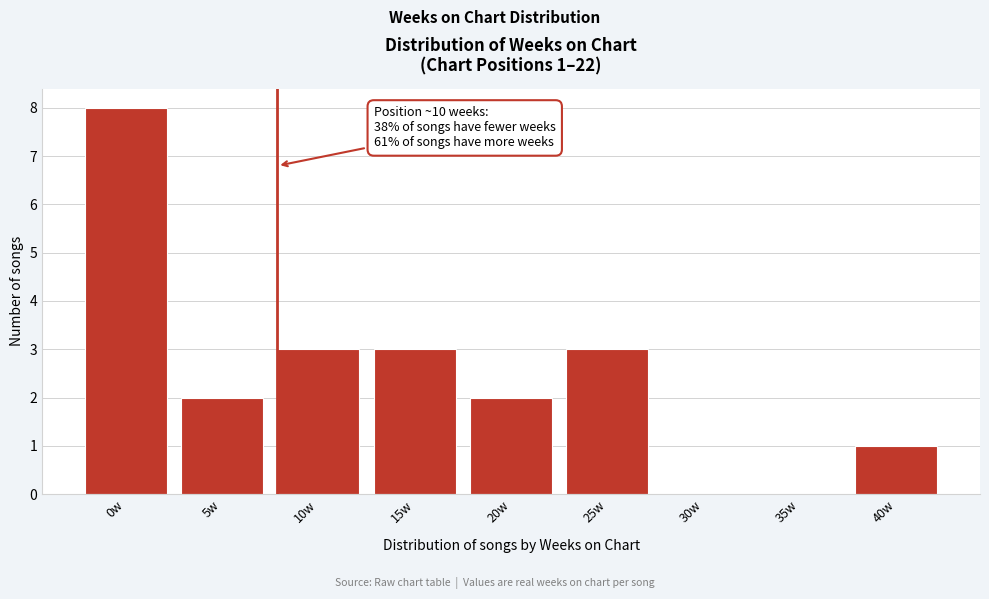

Reading left to right, transcribe all the data shown in this chart.

0w=8	5w=2	10w=3	15w=3	20w=2	25w=3	30w=0	35w=0	40w=1